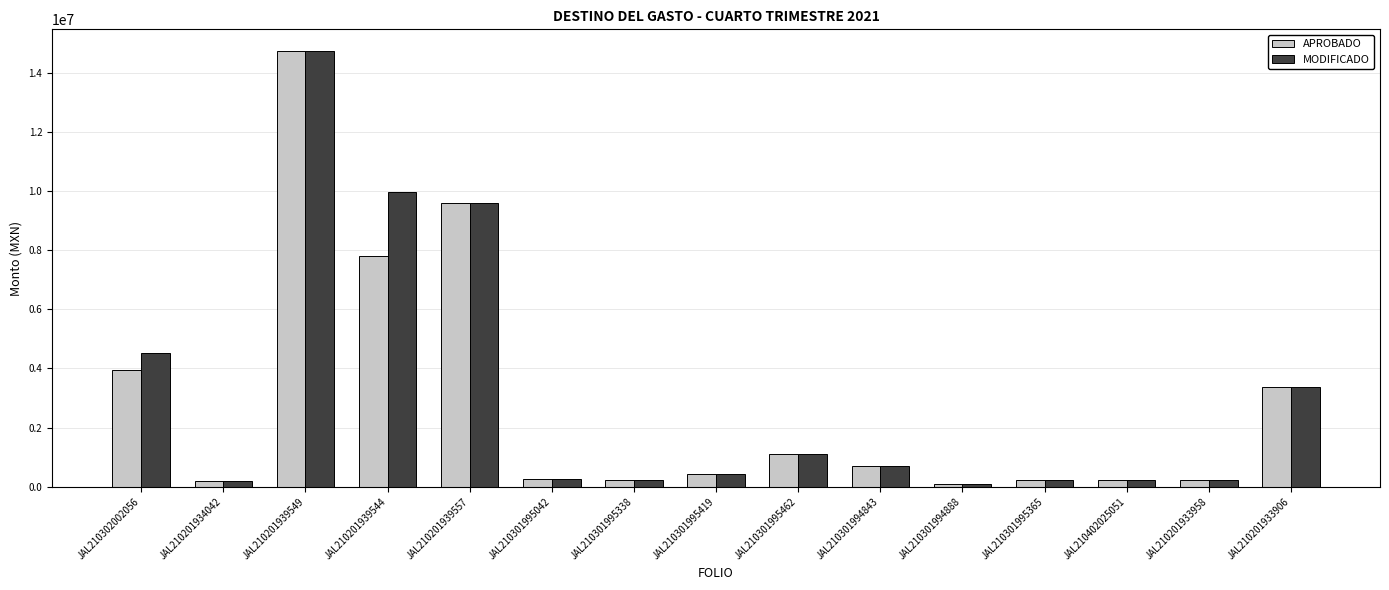

What is the maximum value shown in the chart?

14728063.8